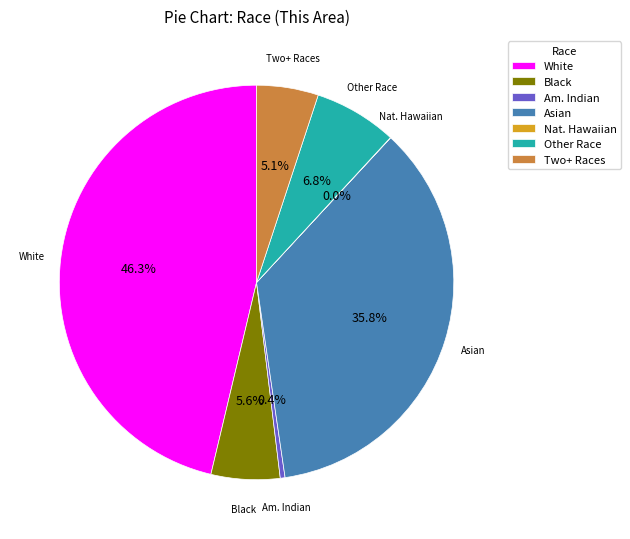

Do Two+ Races and Black together represent more than half of the pie?

No